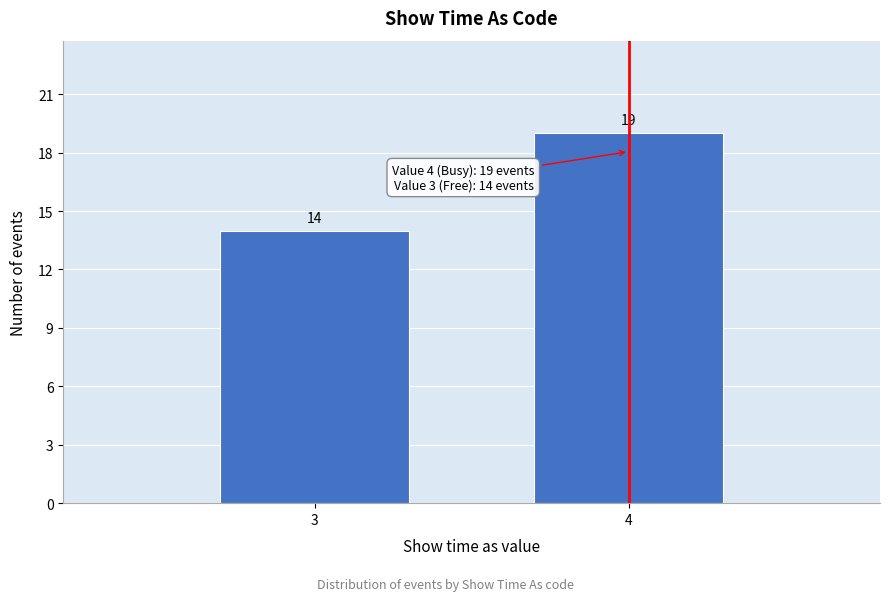

Reading left to right, what are all the values shown in this chart?

14	19